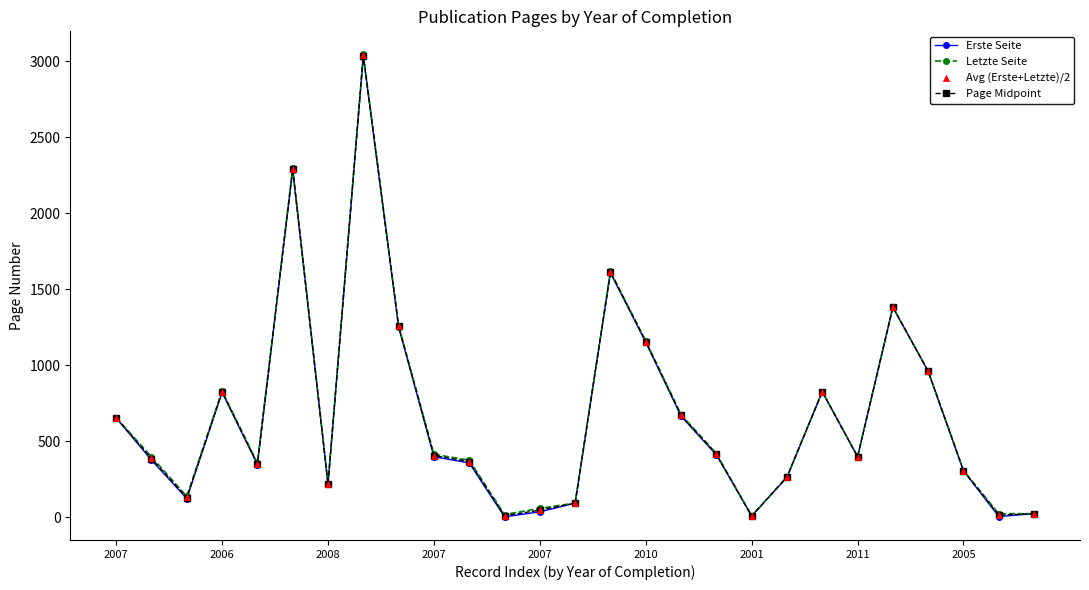

What are all the series names shown in the legend?

Erste Seite, Letzte Seite, Page Midpoint, Avg (Erste+Letzte)/2